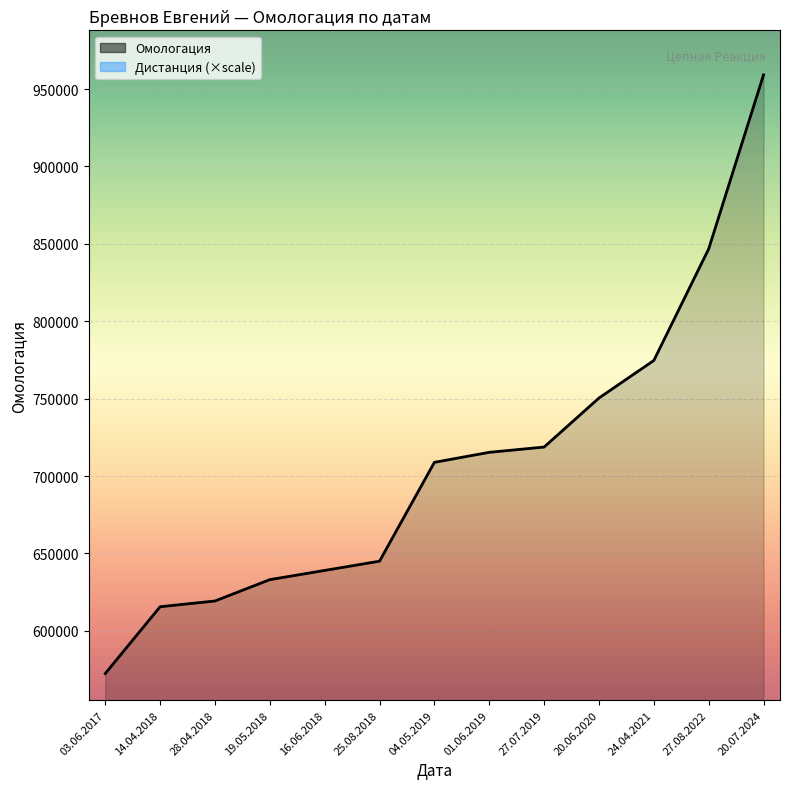

List the labels in order of value, largest first.

20.07.2024, 27.08.2022, 24.04.2021, 20.06.2020, 27.07.2019, 01.06.2019, 04.05.2019, 25.08.2018, 16.06.2018, 19.05.2018, 28.04.2018, 14.04.2018, 03.06.2017